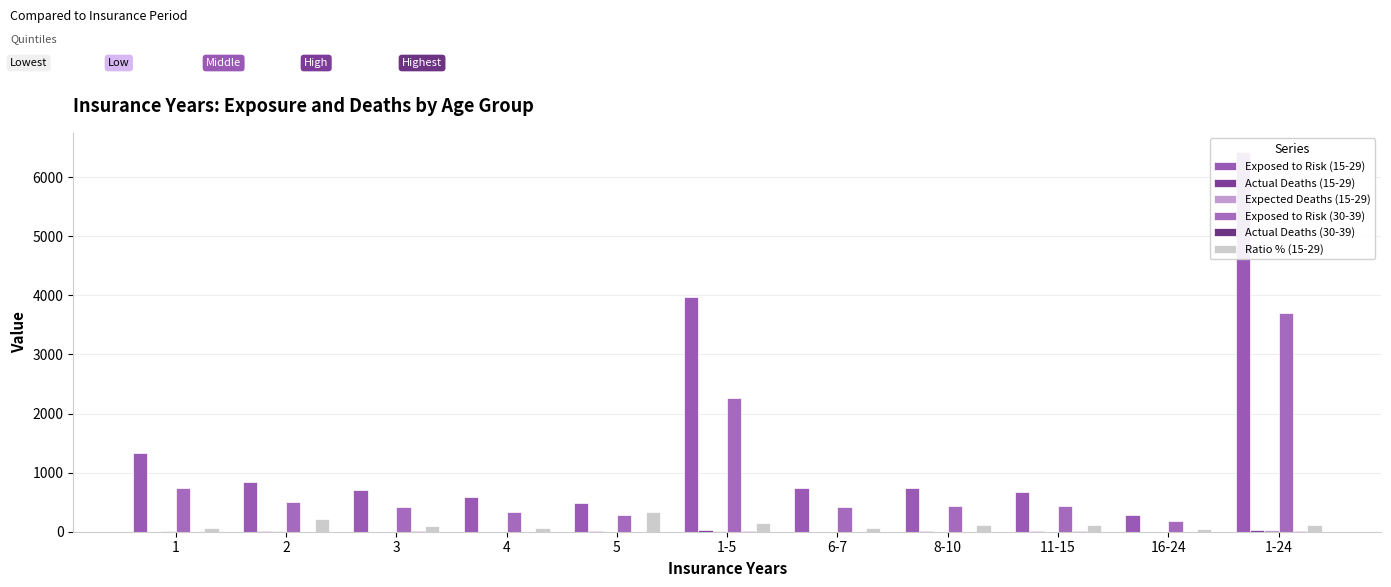

How many groups of bars are there?

11